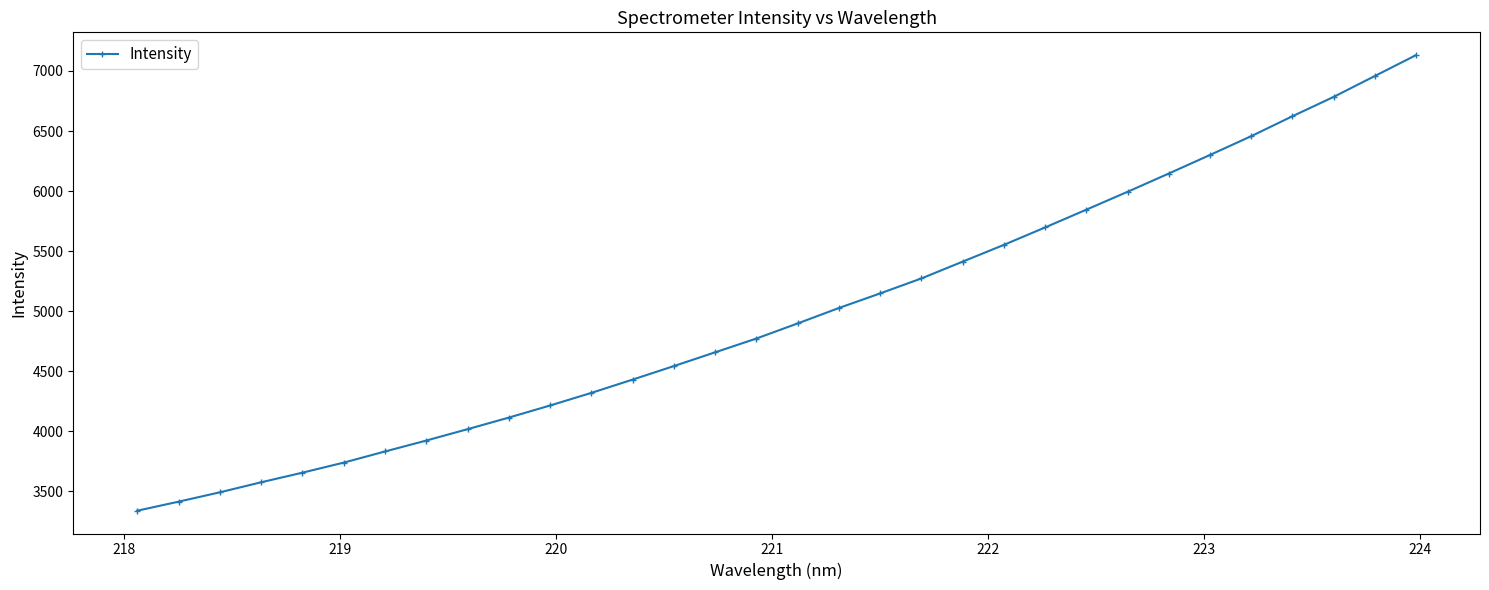

True or false: the data has more than 2 interior local peaks.

False